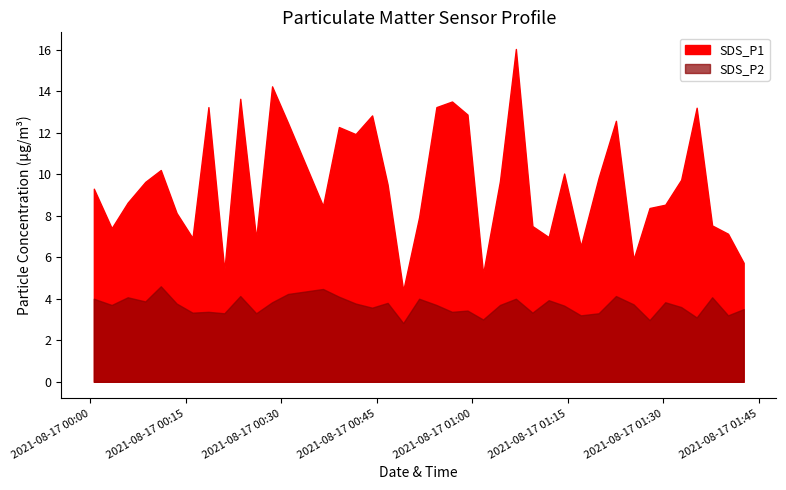

Reading left to right, what are all the values shown in this chart?

SDS_P1: 9.3	7.4	8.6	9.6	10.2	8.1	6.9	13.2	5.4	13.6	6.9	14.2	12.5	8.5	12.3	11.9	12.8	9.5	4.4	7.9	13.2	13.5	12.9	5.2	9.7	16.0	7.5	7.0	10.0	6.5	9.8	12.6	5.9	8.4	8.5	9.7	13.2	7.5	7.1	5.7
SDS_P2: 4.0	3.7	4.1	3.9	4.6	3.8	3.3	3.4	3.3	4.1	3.3	3.8	4.2	4.5	4.1	3.8	3.6	3.8	2.8	4.0	3.7	3.4	3.4	3.0	3.7	4.0	3.3	3.9	3.7	3.2	3.3	4.1	3.7	3.0	3.8	3.6	3.1	4.1	3.2	3.5